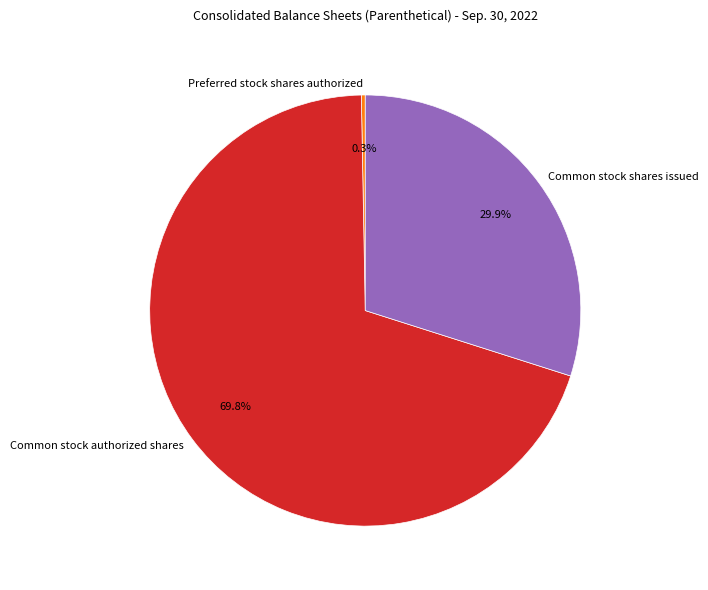

Which has a higher value, Common stock shares issued or Common stock authorized shares?

Common stock authorized shares